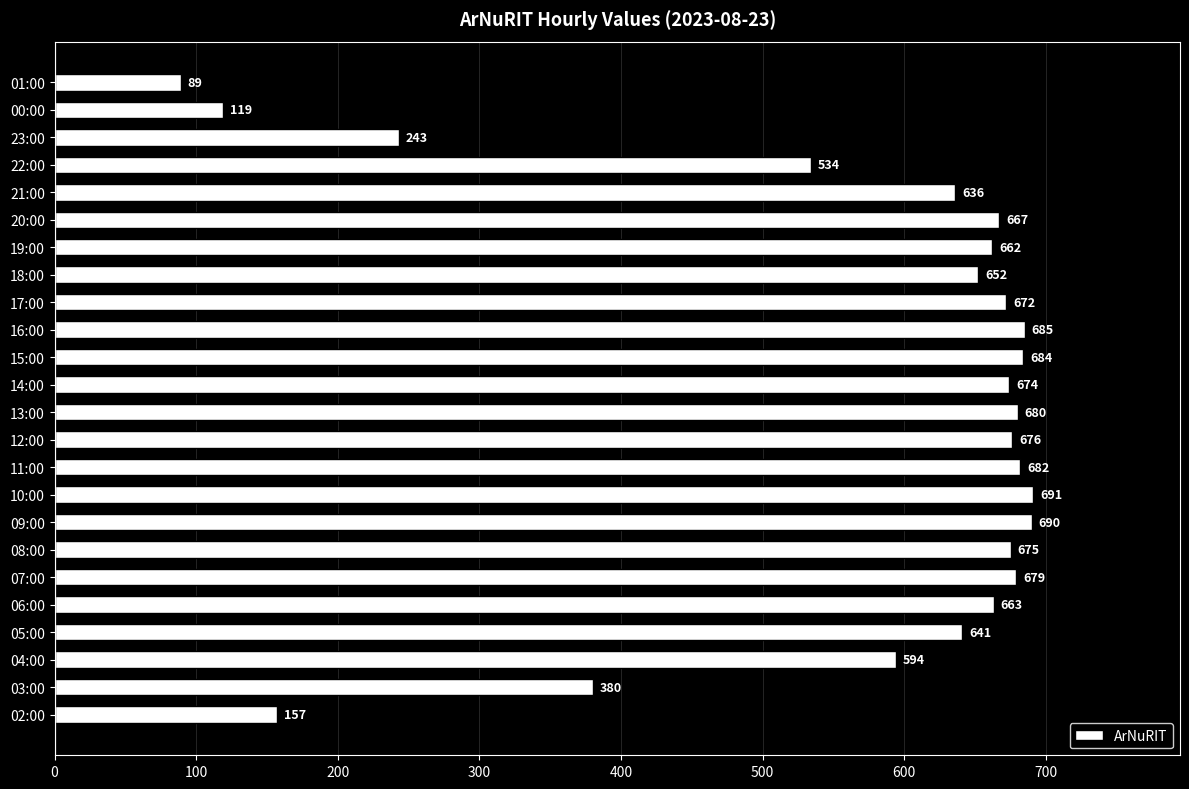

Count the number of data series in this chart.

1